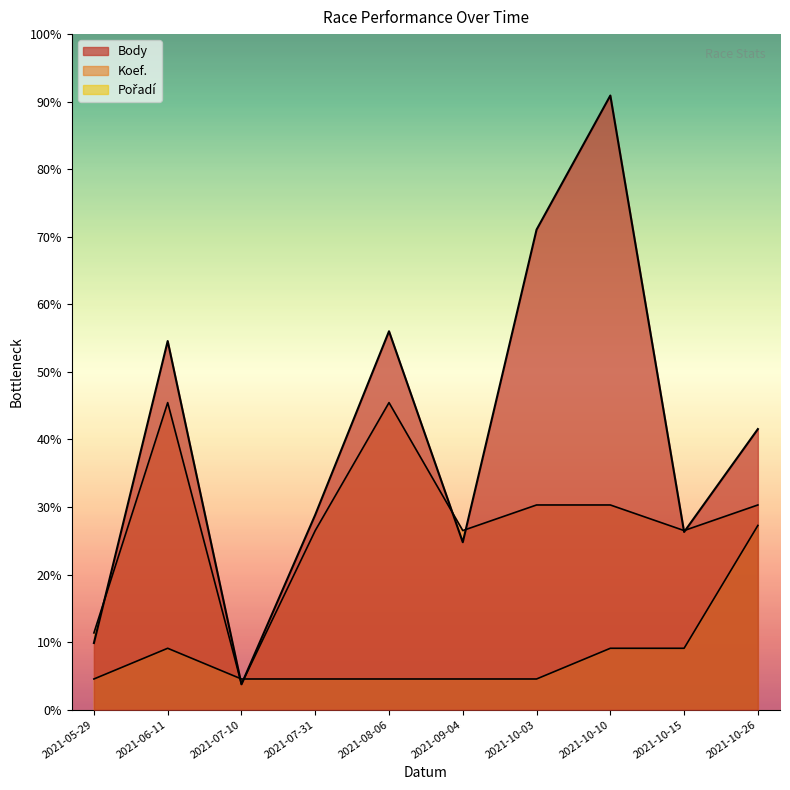

Where does the Body series first go above 11098?

2021-06-11